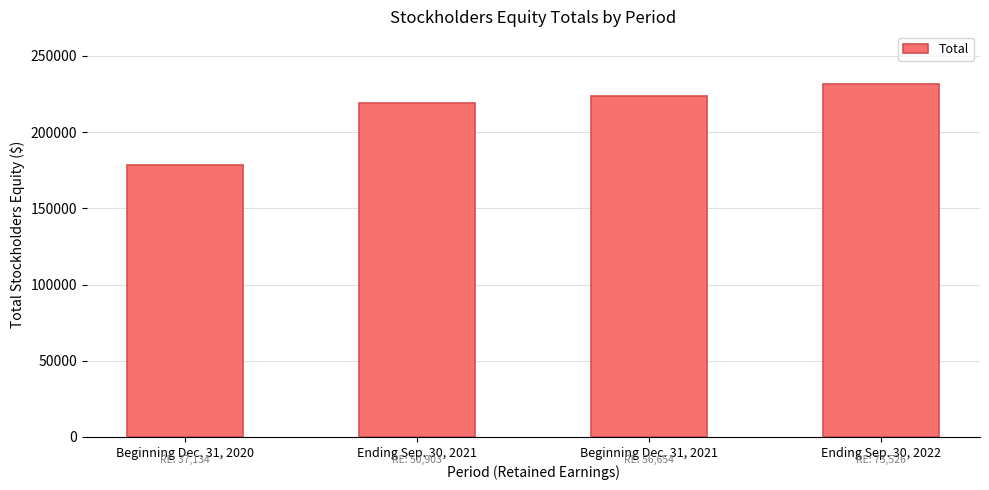

What is the label of the 4th bar from the right?

Beginning Dec. 31, 2020